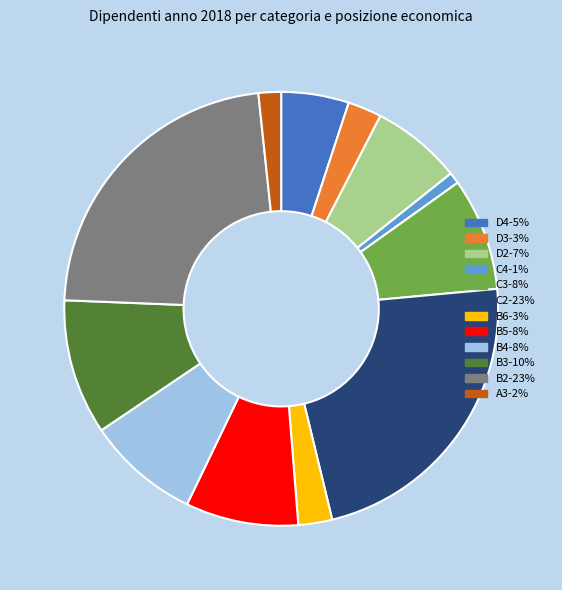

Is it true that B2-23% is 14% of the pie?

False